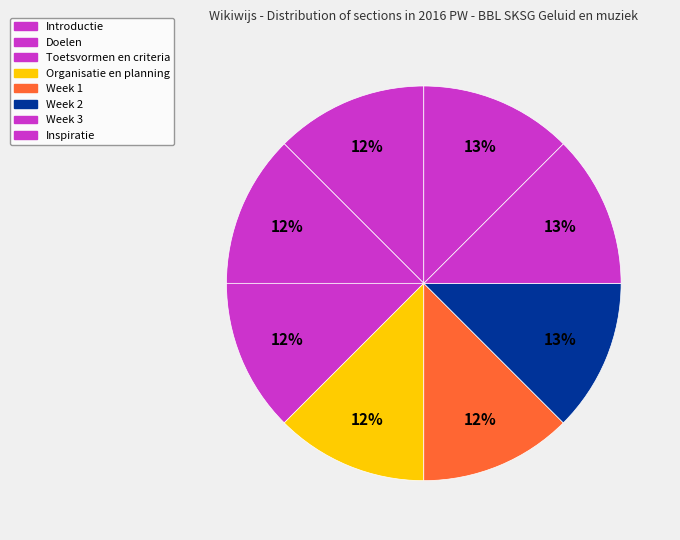

Is there any slice that represents more than half of the pie?

No